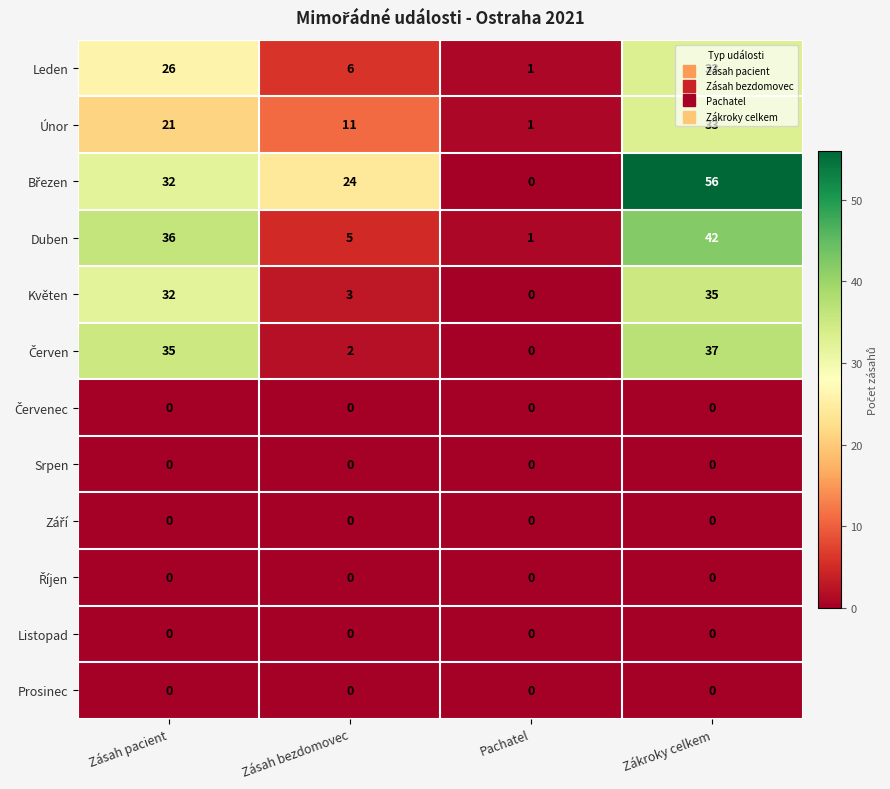

What is the difference between the maximum and minimum values in the Duben series?

41